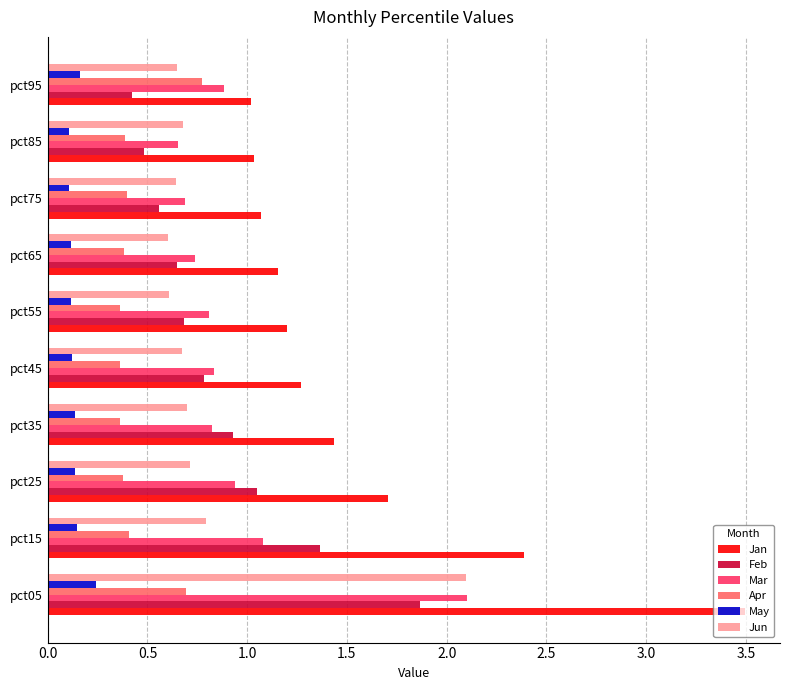

True or false: Apr has a value of 0.9 at pct05.

False